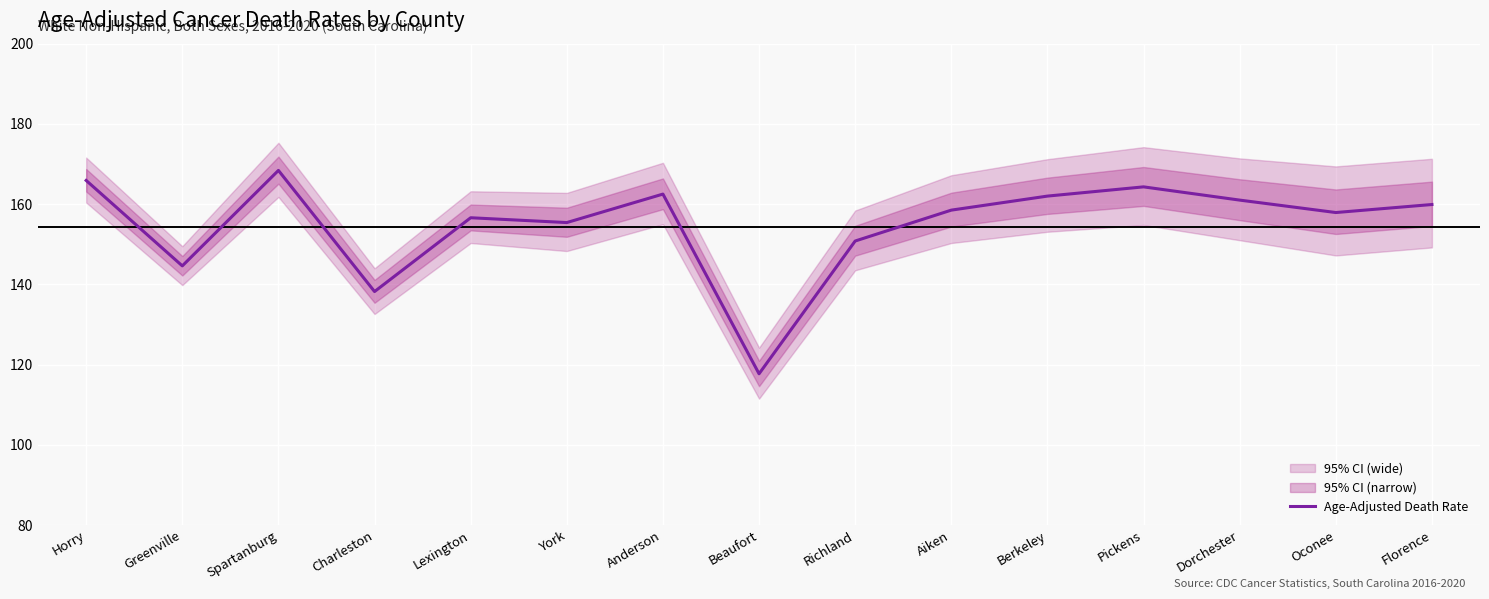

What is the label of the 4th point from the right?

Pickens